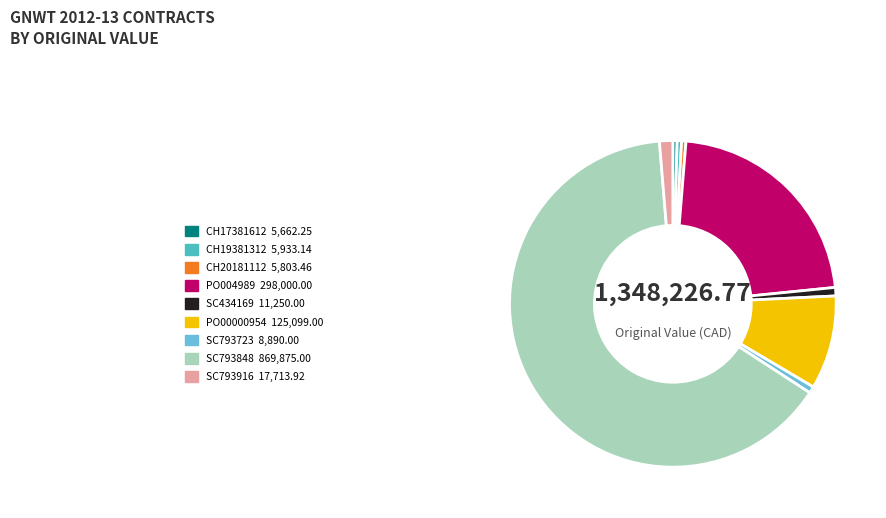

Count the number of slices in the pie.

9